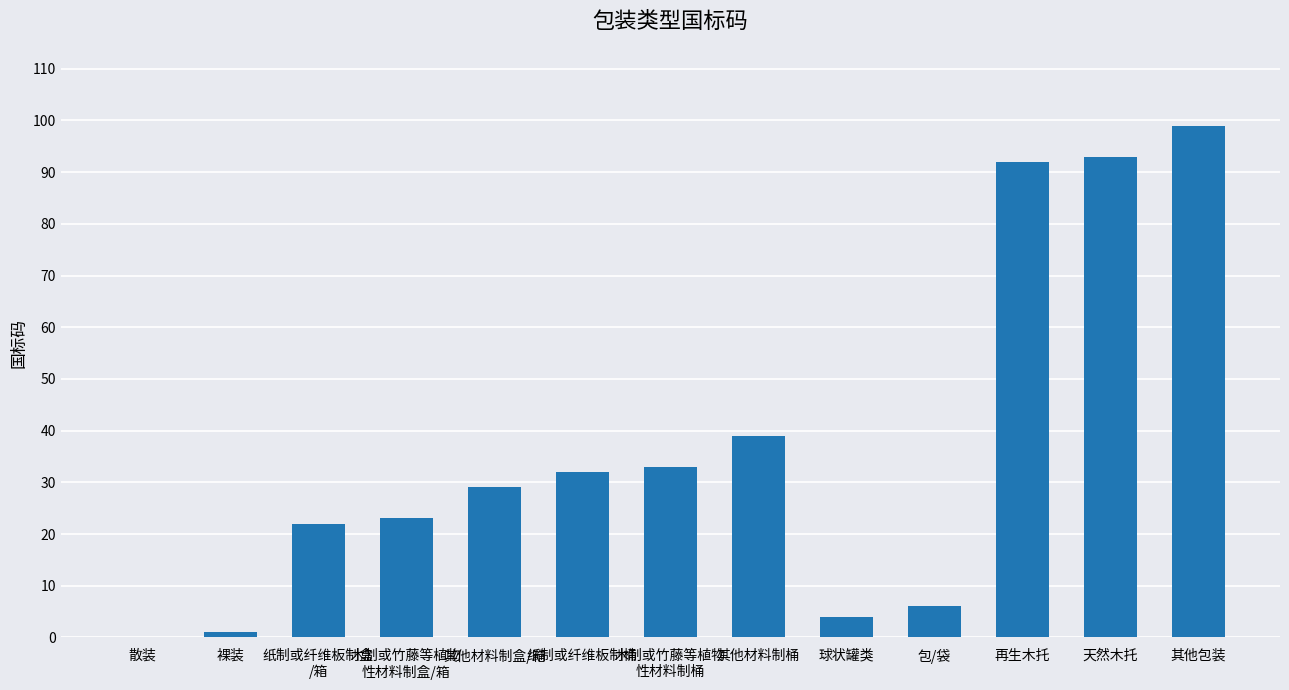

Which has a higher value, 天然木托 or 包/袋?

天然木托